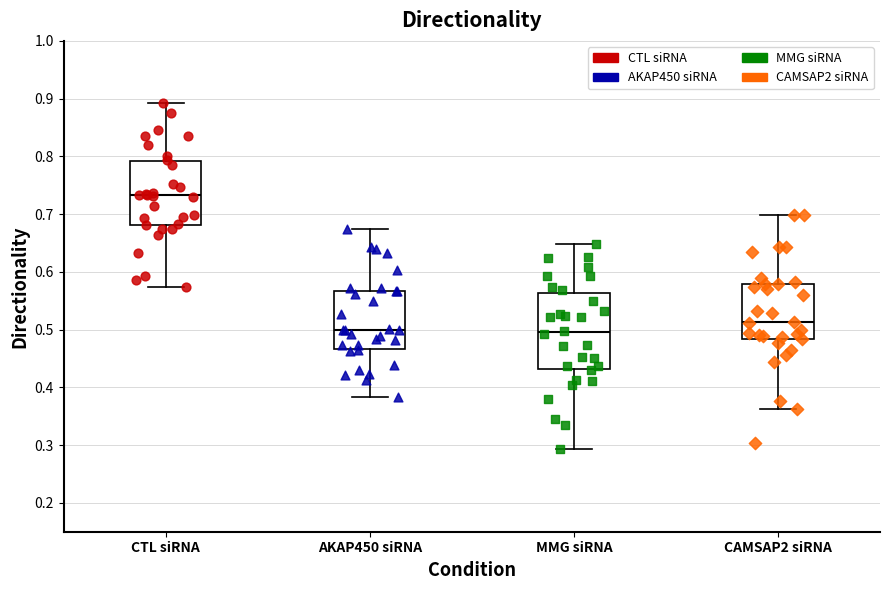

Reading left to right, transcribe this box plot: for each box, give where its median line is, the range the box spans, and where its two whiskers end, as read against the y-axis. The values are not printed on the chart, so give them approximately, as read against the axis.

CTL siRNA: median 0.73, box 0.68 to 0.79, whiskers 0.57 to 0.89
AKAP450 siRNA: median 0.50, box 0.47 to 0.57, whiskers 0.38 to 0.67
MMG siRNA: median 0.50, box 0.43 to 0.56, whiskers 0.29 to 0.65
CAMSAP2 siRNA: median 0.51, box 0.48 to 0.58, whiskers 0.36 to 0.70